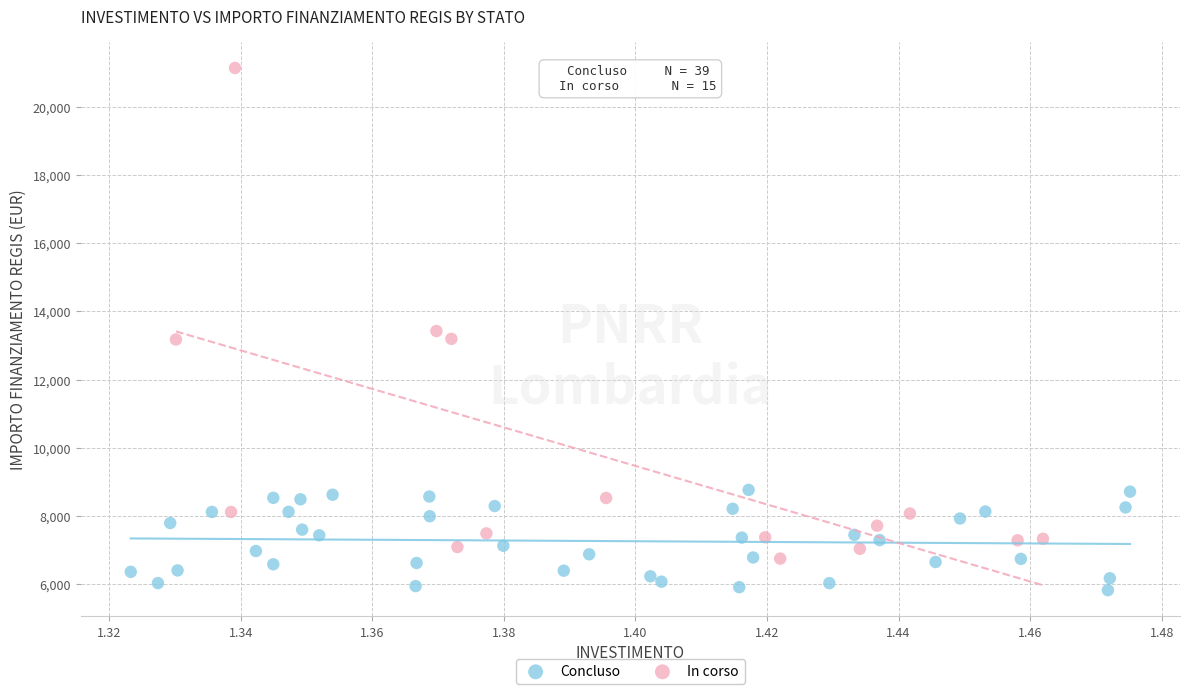

Which series contains the highest Y value?

In corso